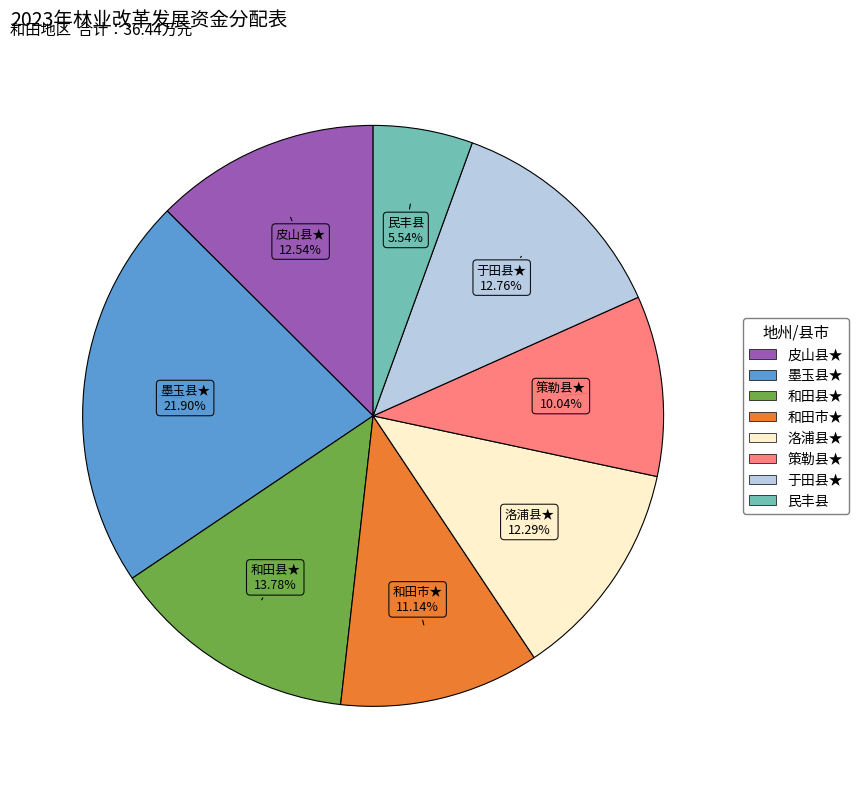

To the nearest percent, what is the difference between the largest and smallest slice percentages?

16%